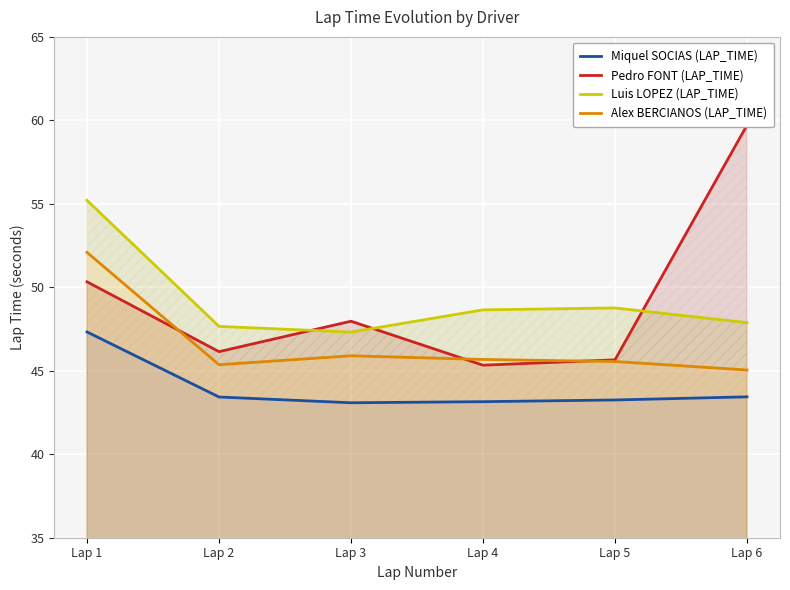

Reading left to right, transcribe all the data shown in this chart.

Miquel SOCIAS (LAP_TIME): 47.3	43.4	43.1	43.1	43.3	43.4
Pedro FONT (LAP_TIME): 50.3	46.1	48.0	45.3	45.7	59.7
Luis LOPEZ (LAP_TIME): 55.2	47.7	47.3	48.6	48.8	47.9
Alex BERCIANOS (LAP_TIME): 52.1	45.4	45.9	45.7	45.6	45.0